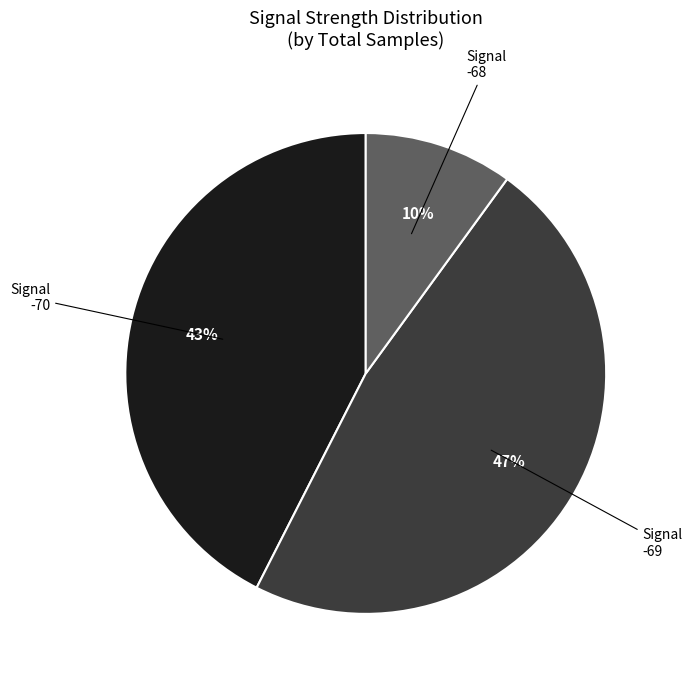

Count the number of slices in the pie.

3